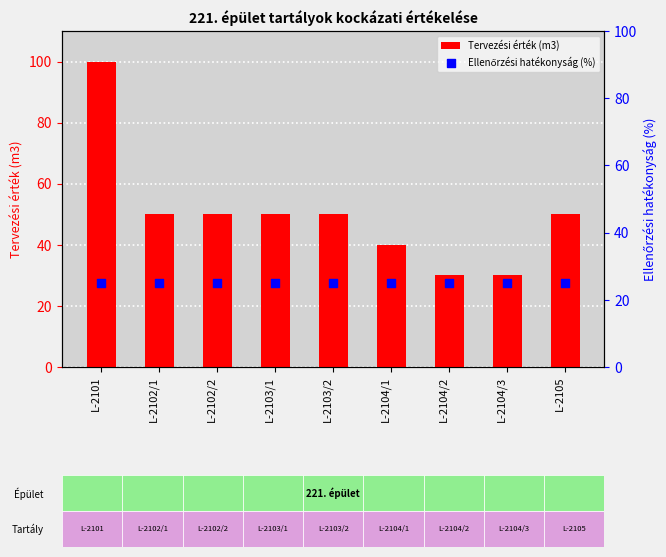

What is the total value across all series at L-2102/2?

75